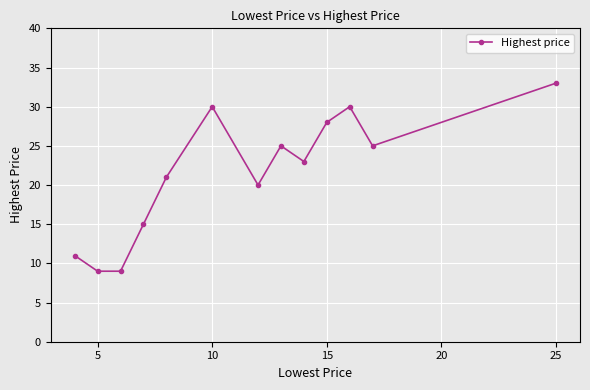

True or false: there are more than 0 points higher than both neighbors.

True